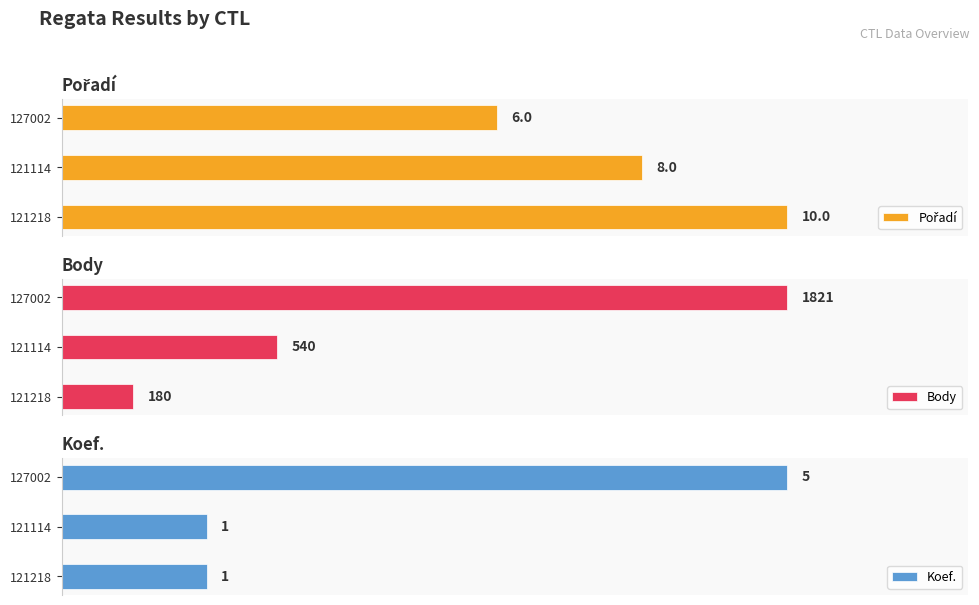

How many values in the Pořadí series are below 8?

1